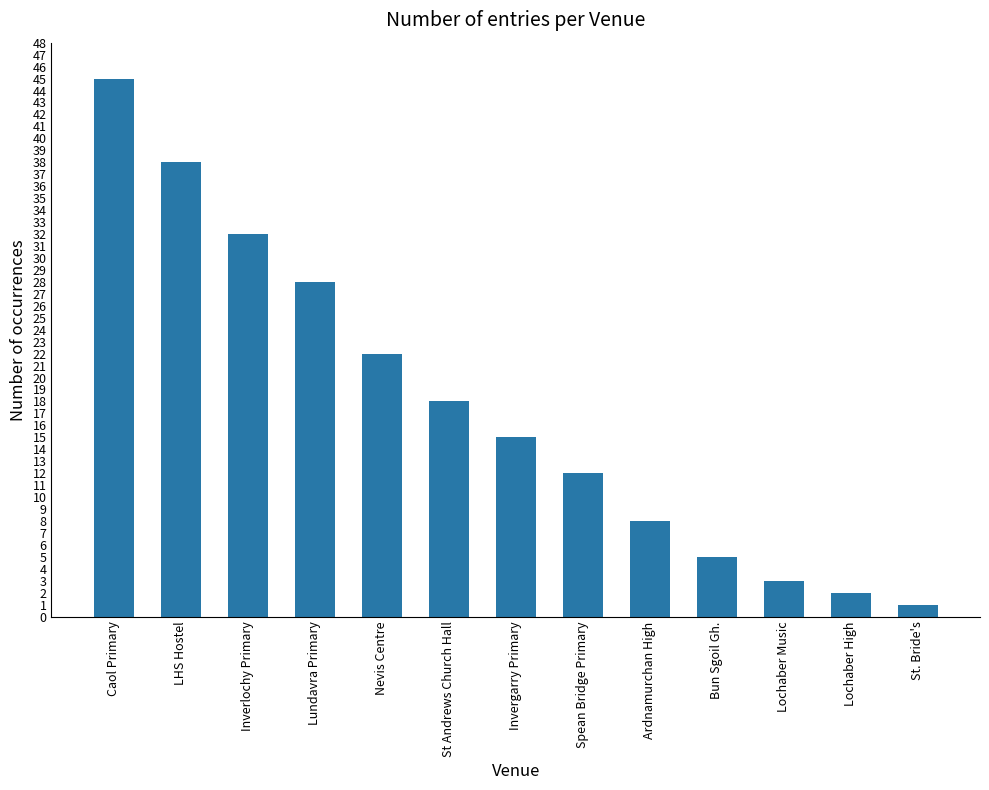

The chart shows a value of 15 at Invergarry Primary. True or false?

True